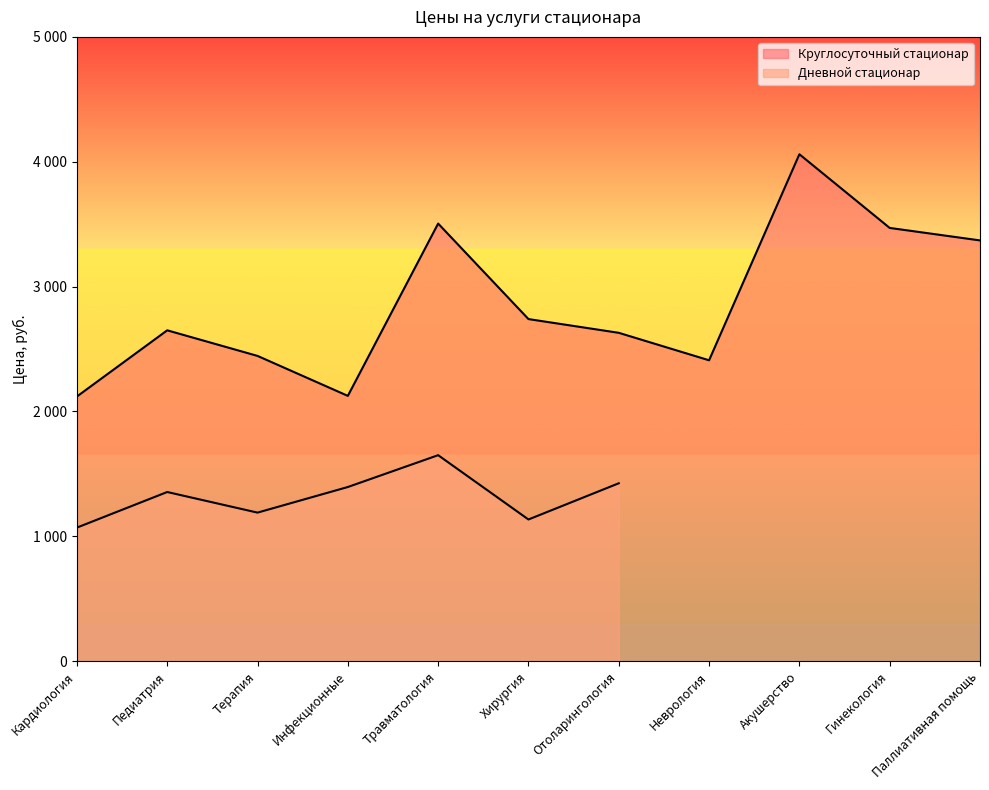

The value at Инфекционные is 2125. True or false?

True